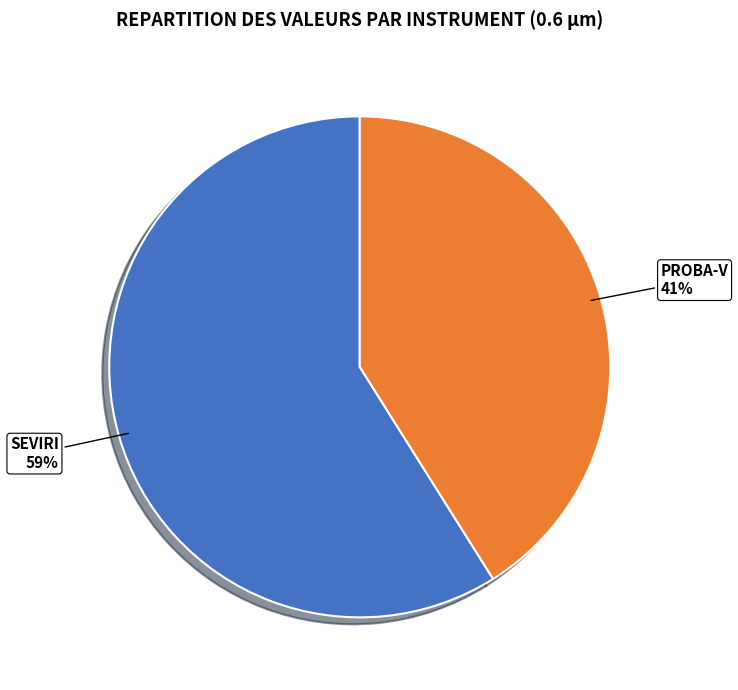

To the nearest percent, what portion does SEVIRI represent?

59%